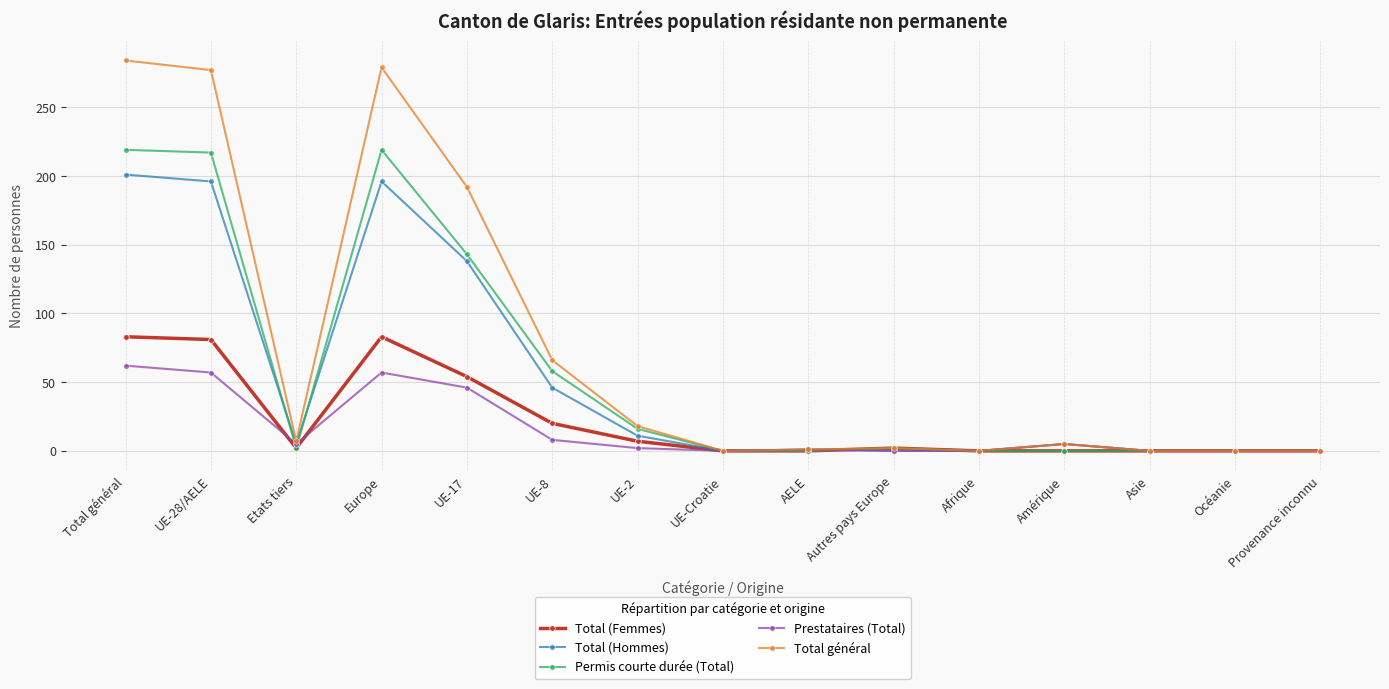

Which series has the largest range (max minus min)?

Total général